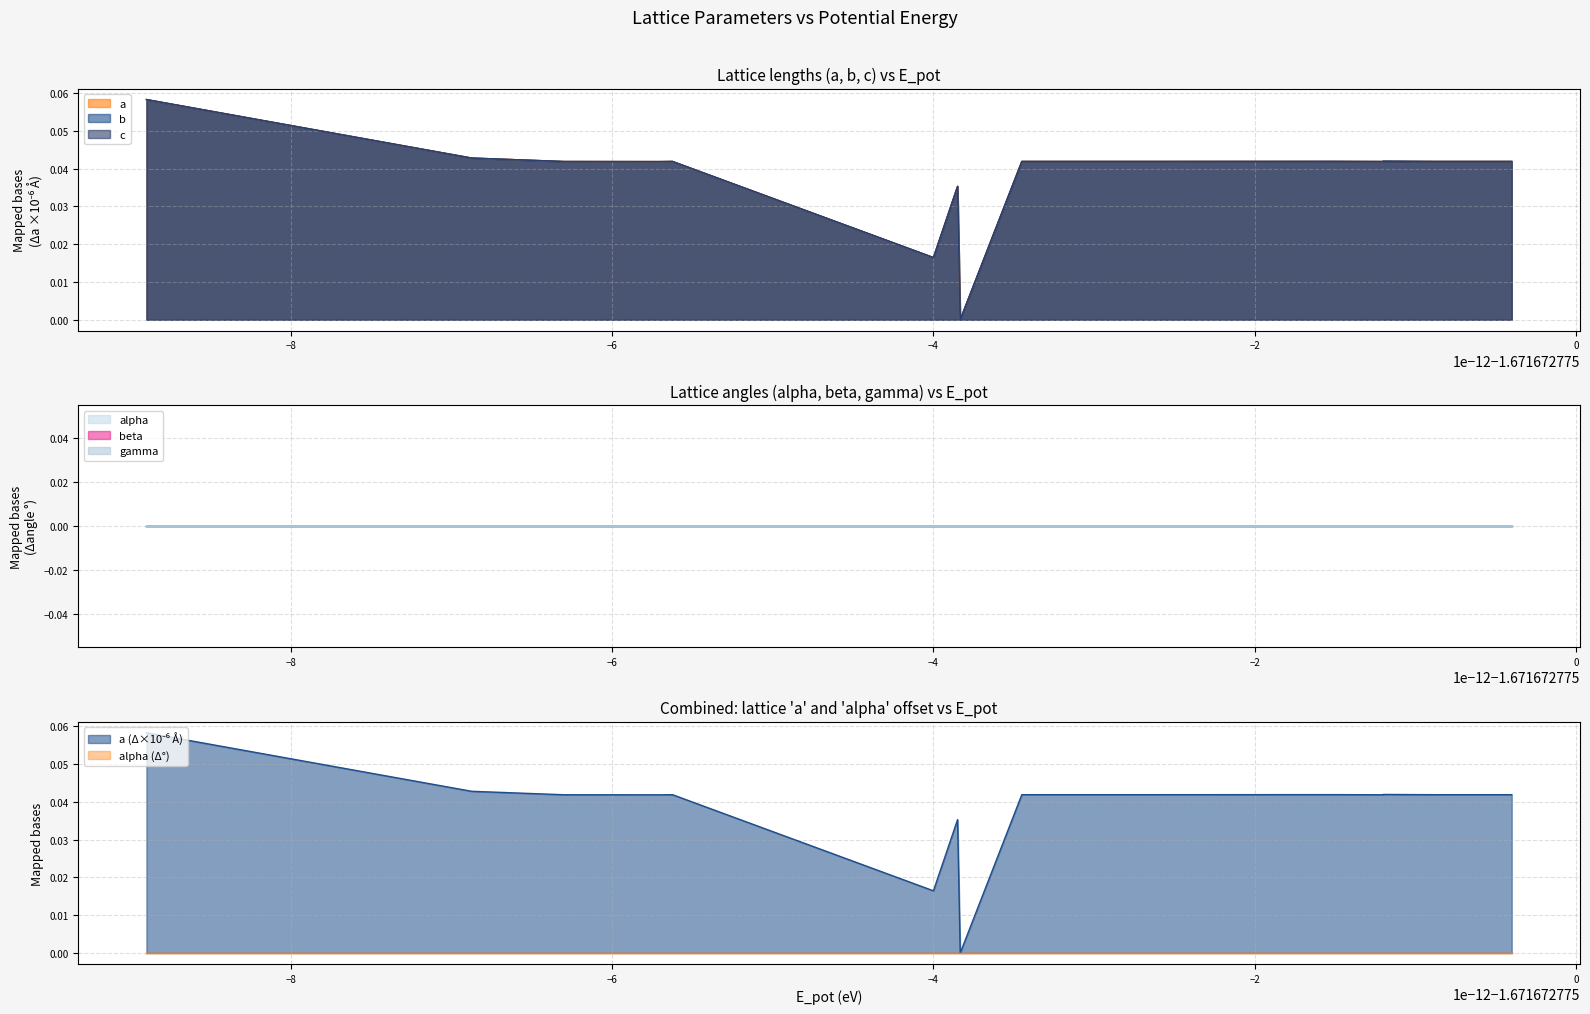

In c, how many points are lower than both neighbors (excluding endpoints)?

5